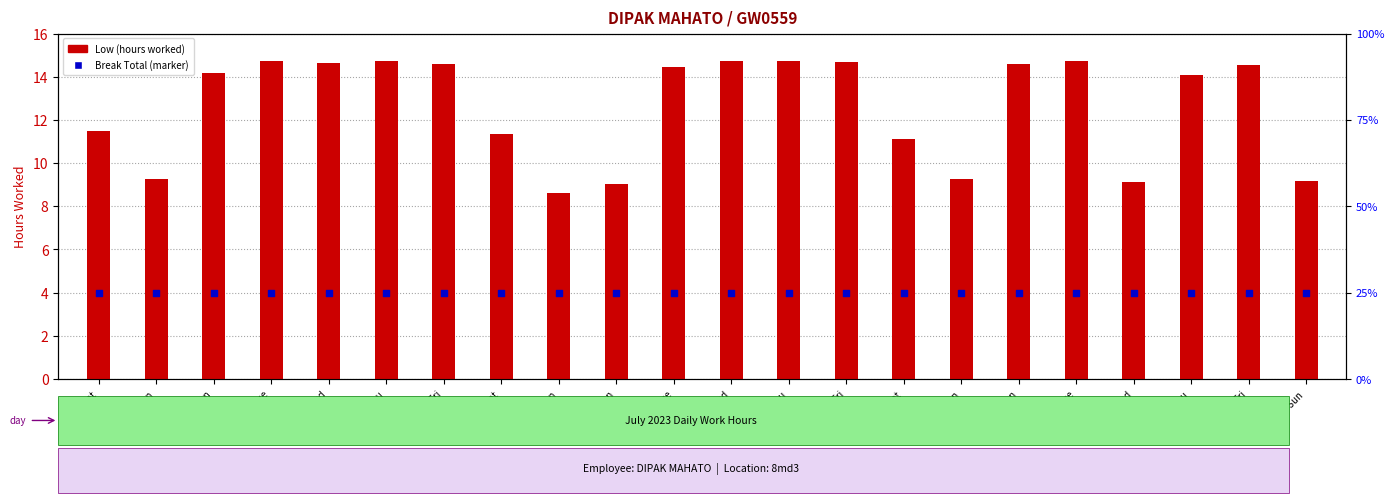

Is the value of Low (hours worked) at 13-Thu greater than the value of Break Total (percentile rank) at 17-Mon?

Yes